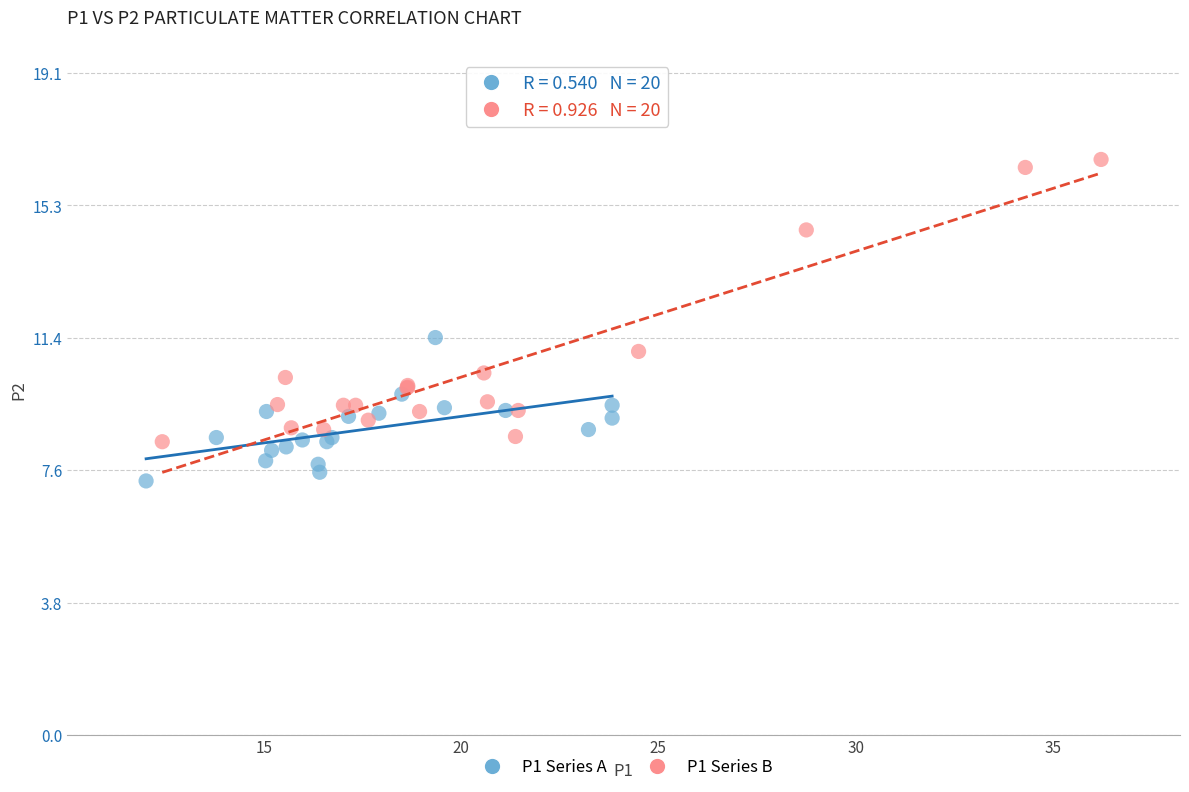

Which series contains the highest Y value?

P1 Series B